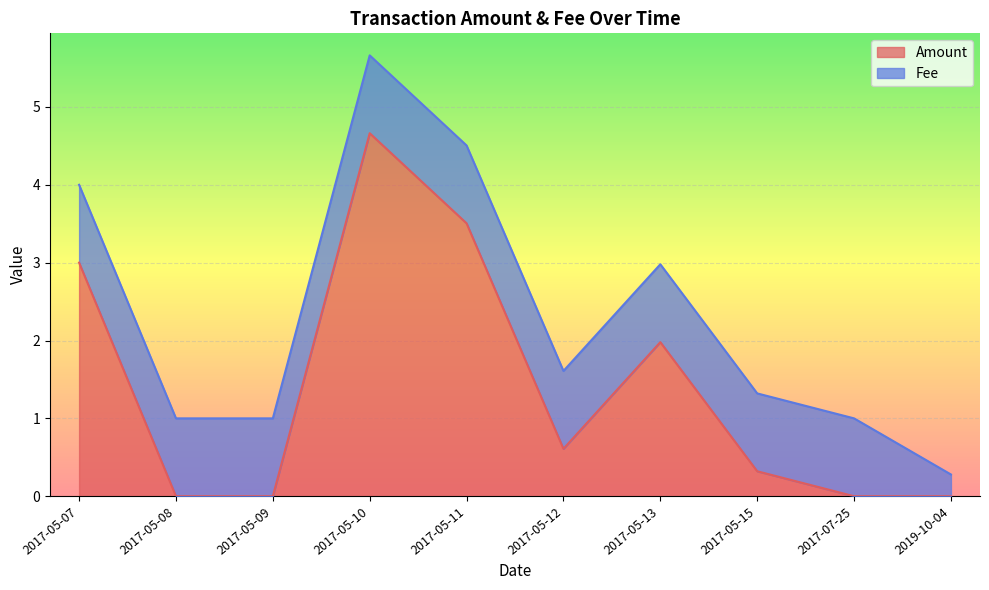

What is the label of the 7th point from the left?

2017-05-13